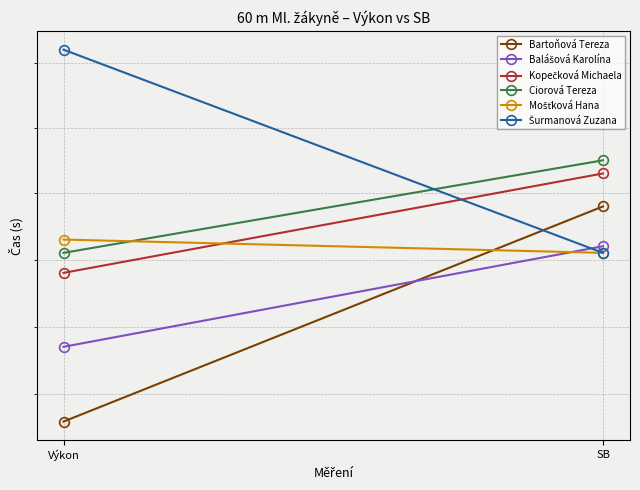

What are all the series names shown in the legend?

Bartoňová Tereza, Balášová Karolína, Kopečková Michaela, Ciorová Tereza, Mošťková Hana, Šurmanová Zuzana